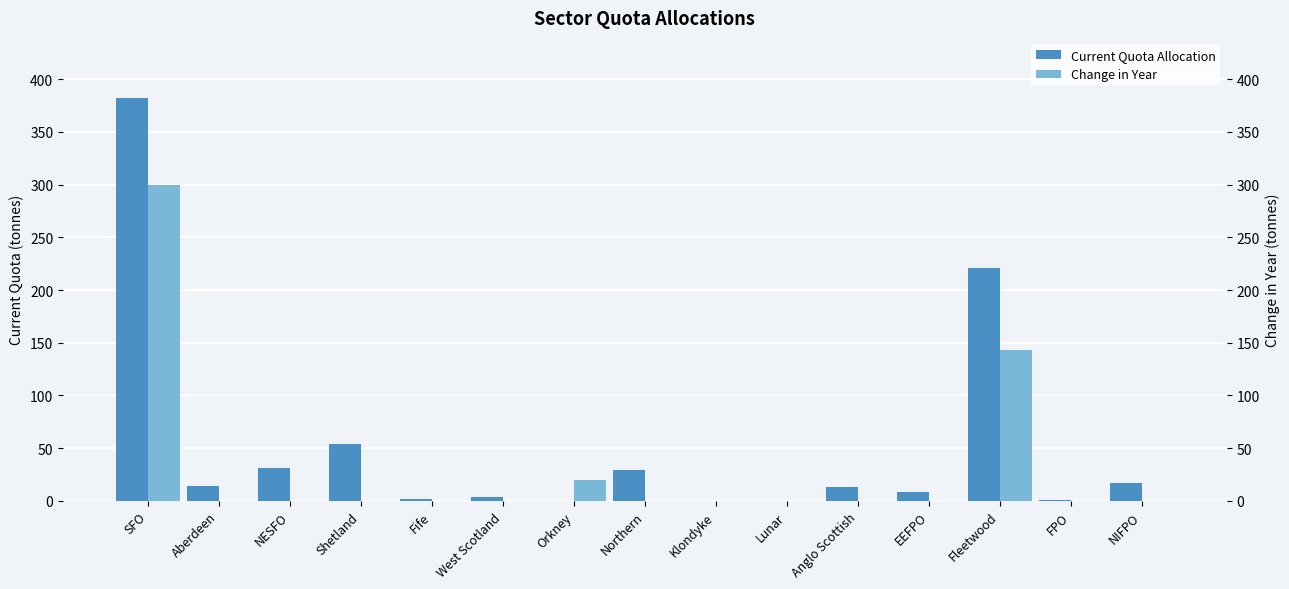

At which category is the sum across all series the highest?

SFO